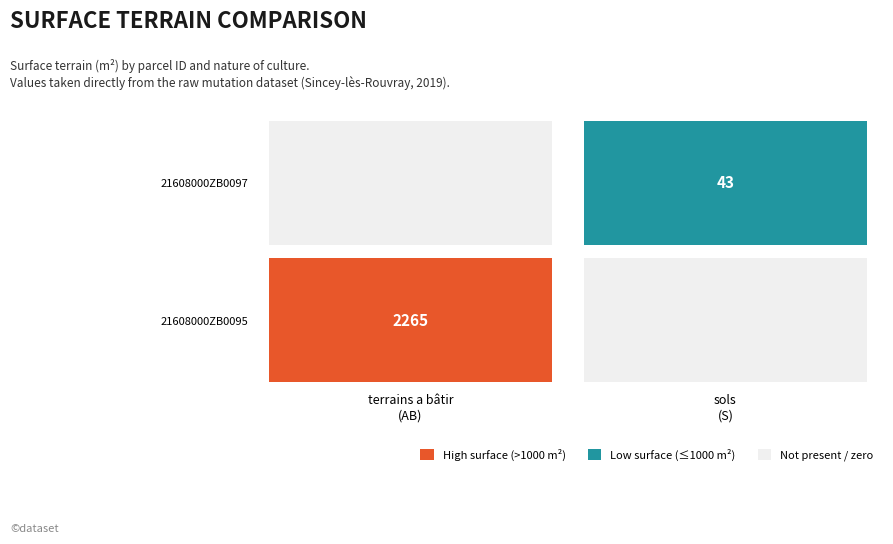

Is the value of 21608000ZB0097 at AB greater than the value of 21608000ZB0095 at S?

No